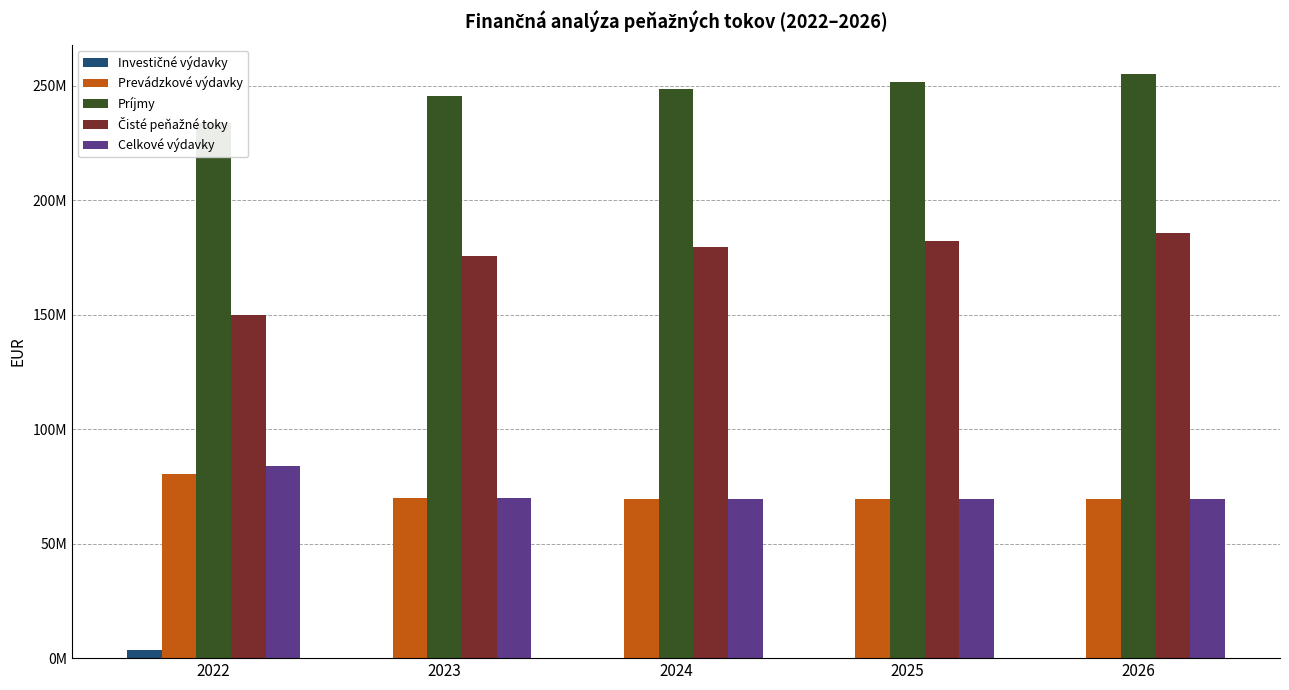

What is the difference between the Čisté peňažné toky values at 2026 and 2024?

6196226.2